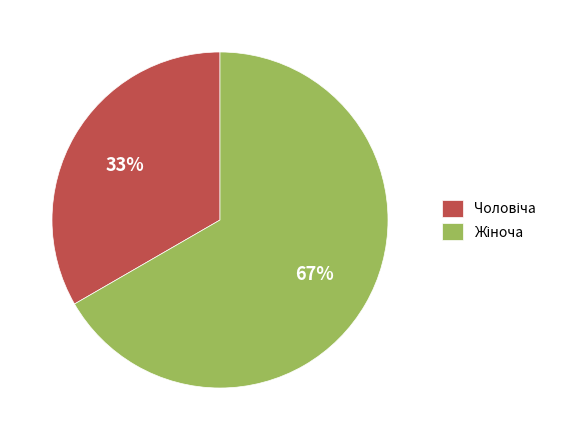

To the nearest percent, what is the average slice percentage?

50%